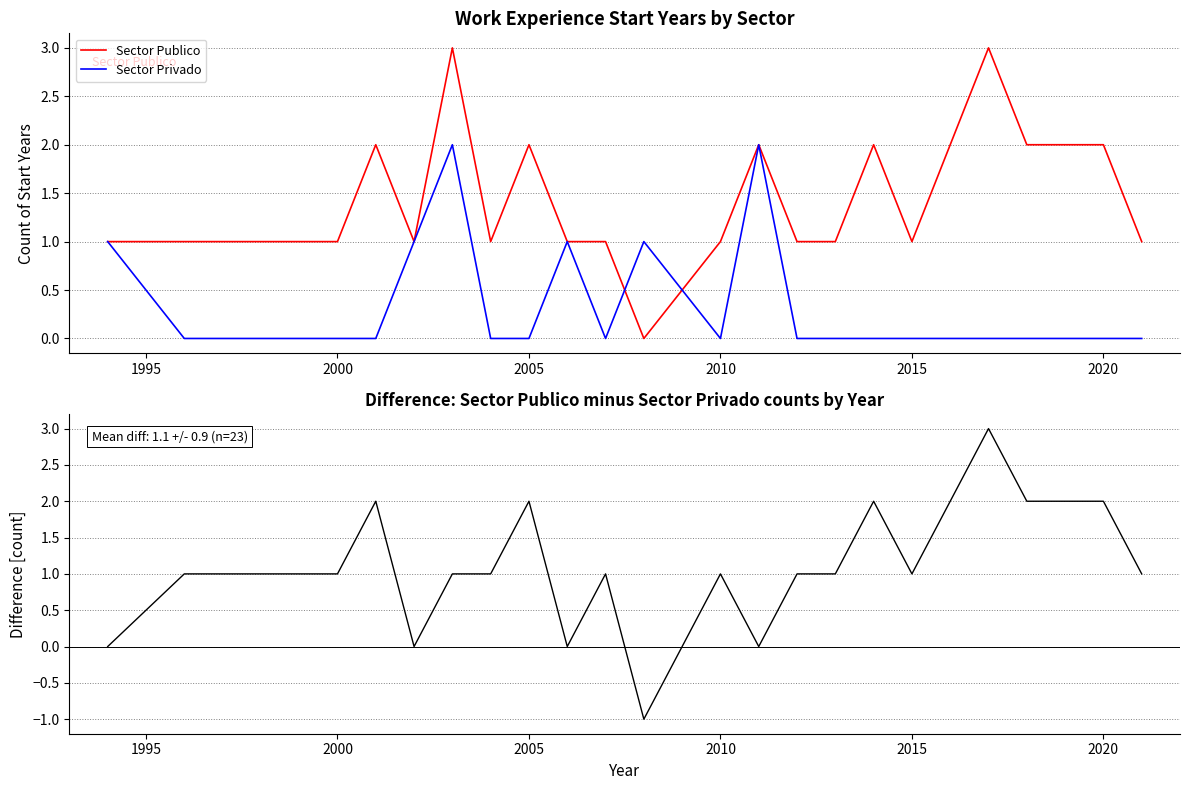

In Difference (Pub - Priv), how many points are higher than both neighbors (excluding endpoints)?

6